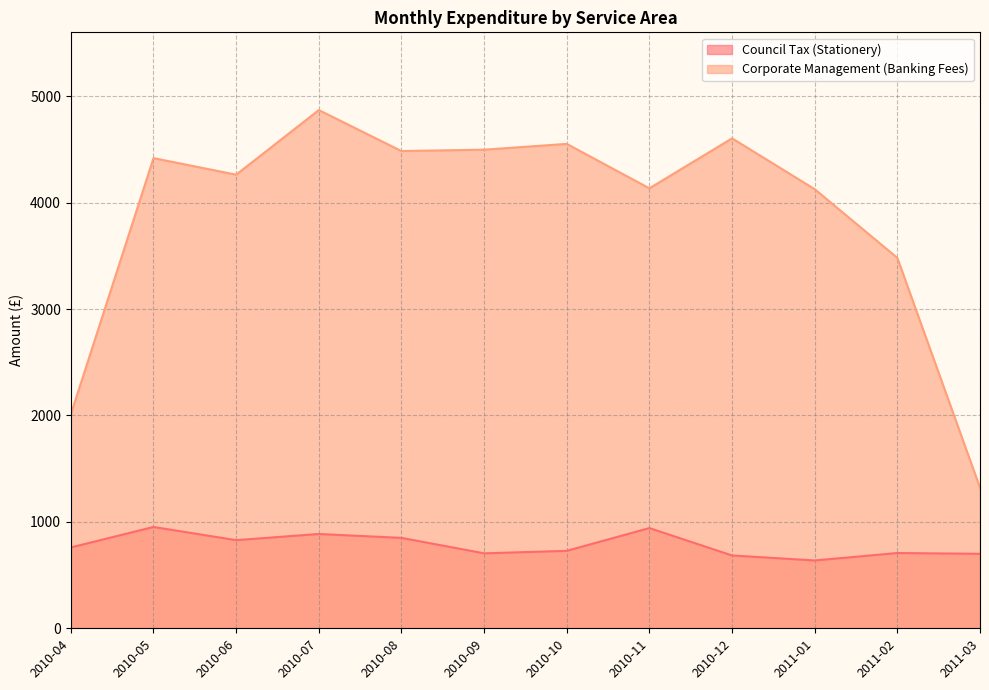

In Council Tax (Stationery), how many points are higher than both neighbors (excluding endpoints)?

4